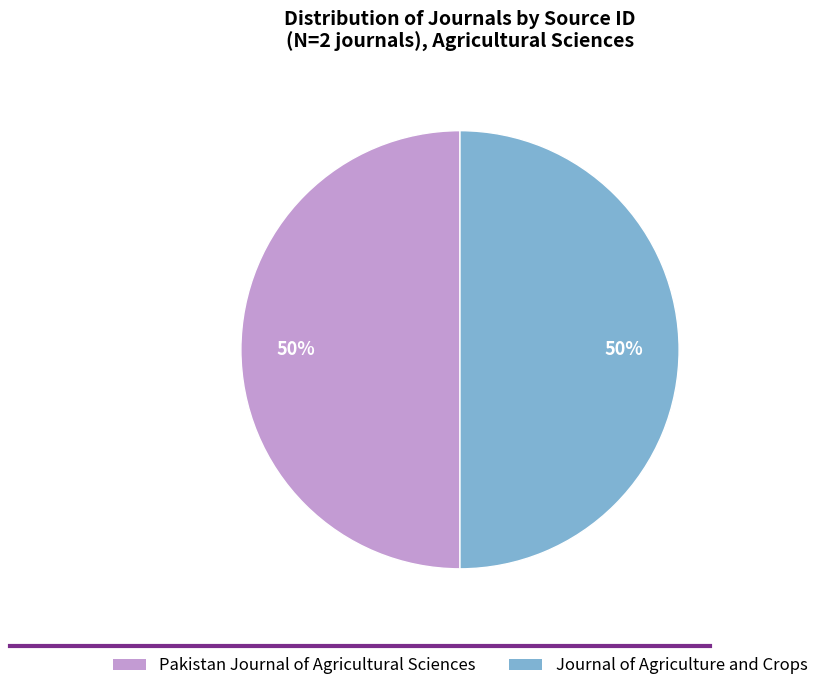

How many slices are in this pie chart?

2